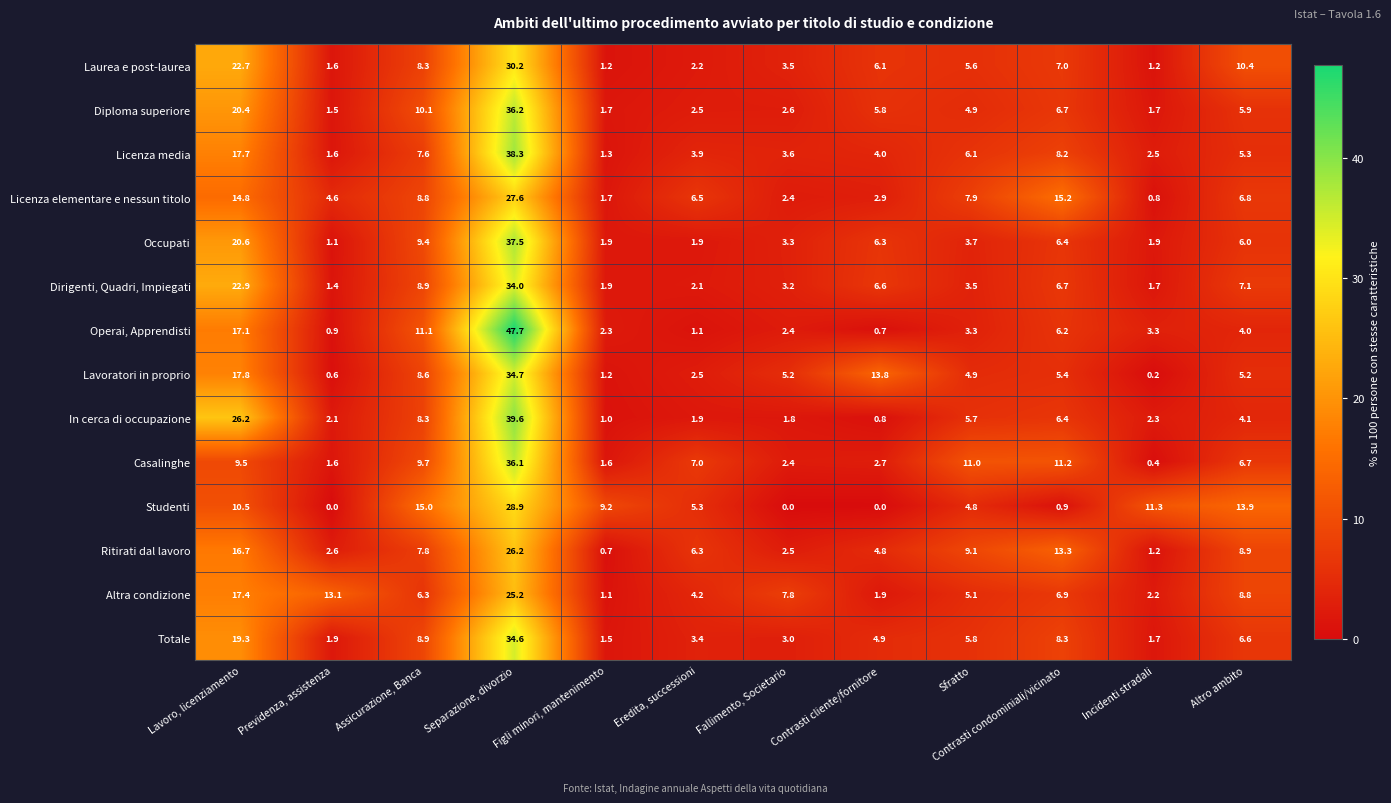

How many categories are shown in the chart?

12